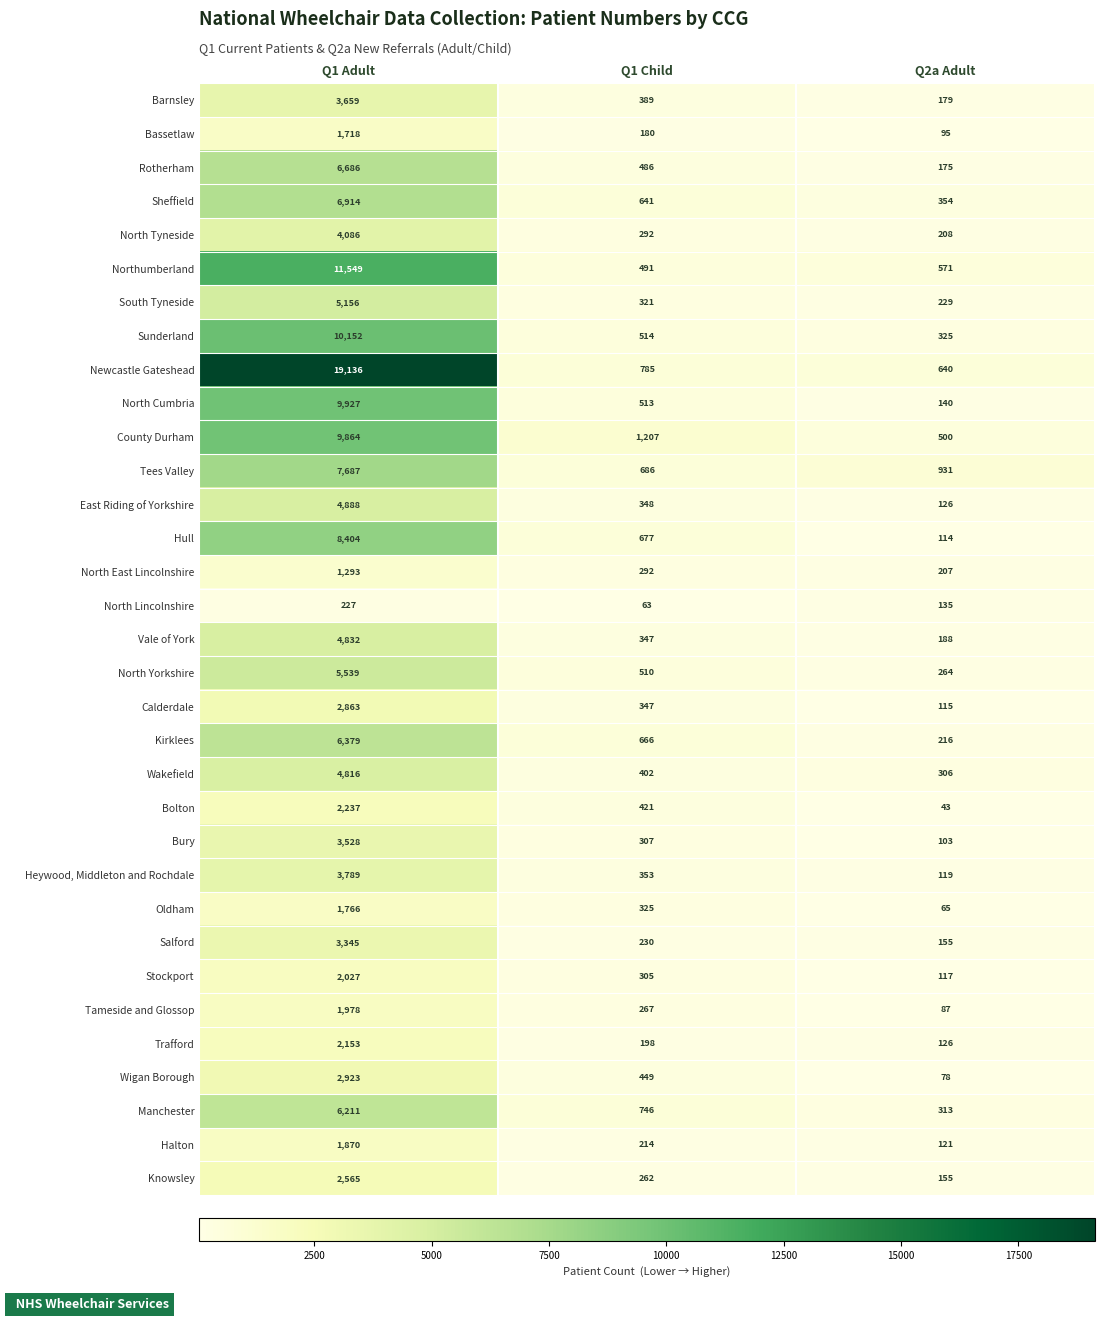

Where is Rotherham nearest to the value 3430?

Q1 Child